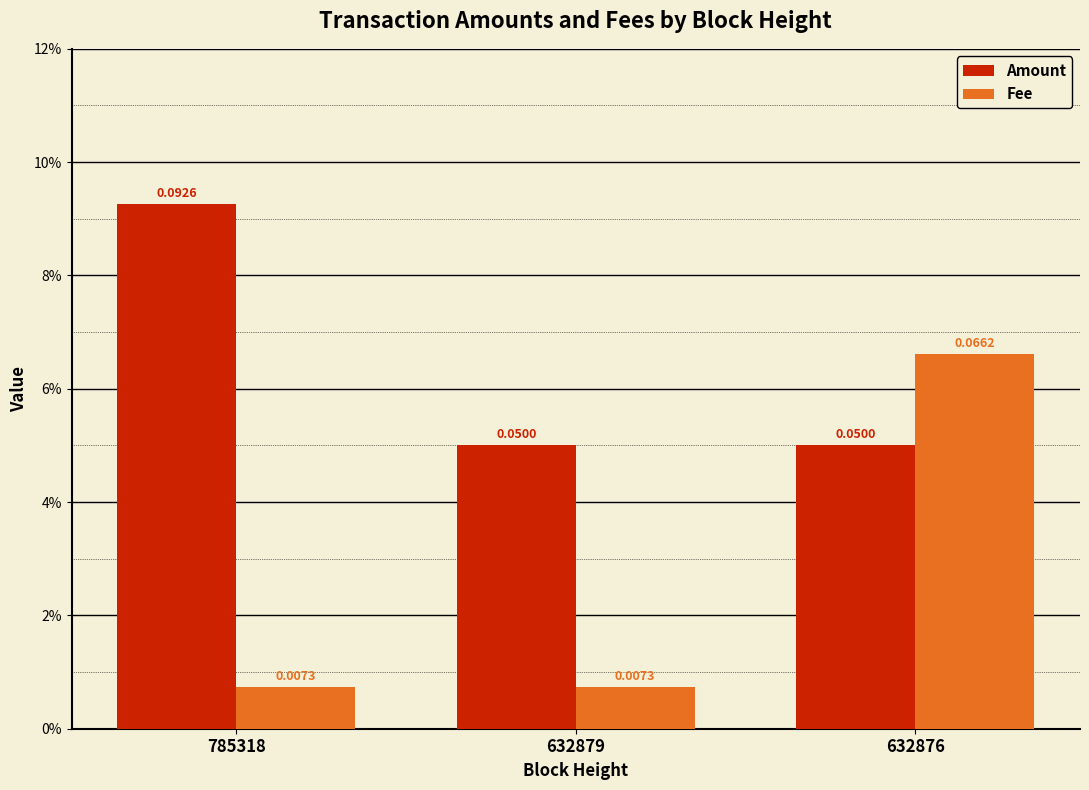

Which series has the largest total across all categories?

Amount